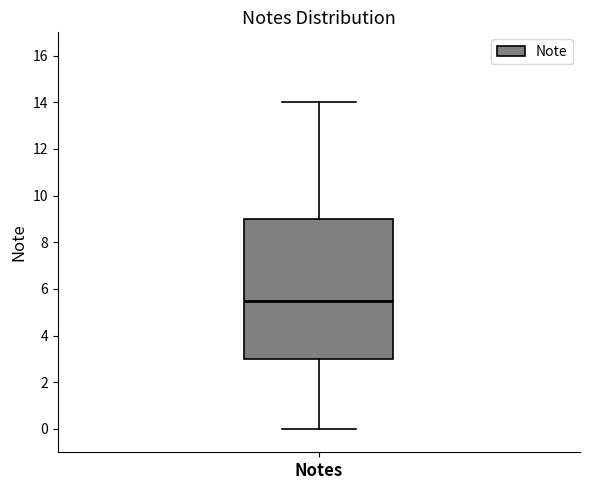

Read this box plot against the y-axis: the position of the median line, the range covered by the box, and the ends of both whiskers. The values are not printed on the chart, so give them approximately, as read against the axis.

median 5.6, box 3.0 to 9.0, whiskers 0.0 to 14.0